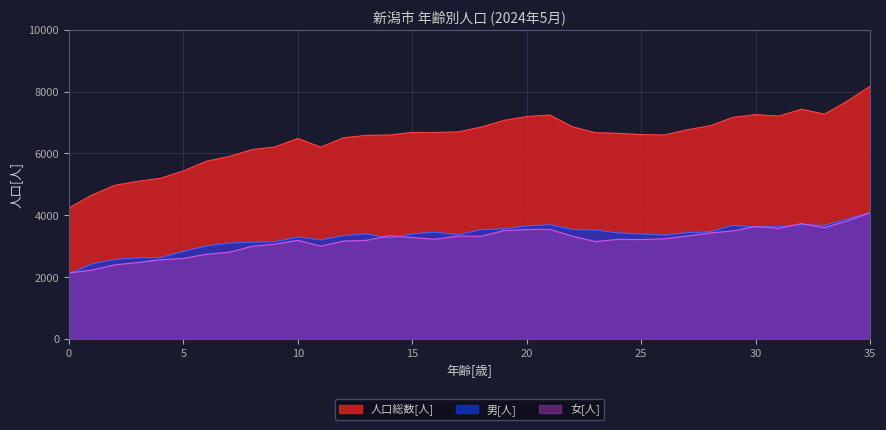

Between 14 and 23, which series saw the biggest shift?

男[人]